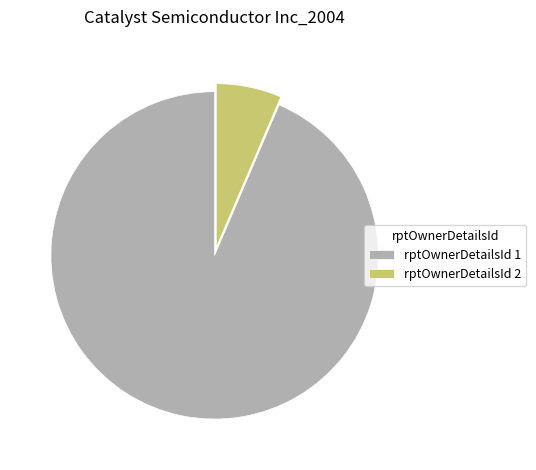

Which has a higher value, rptOwnerDetailsId 1 or rptOwnerDetailsId 2?

rptOwnerDetailsId 1